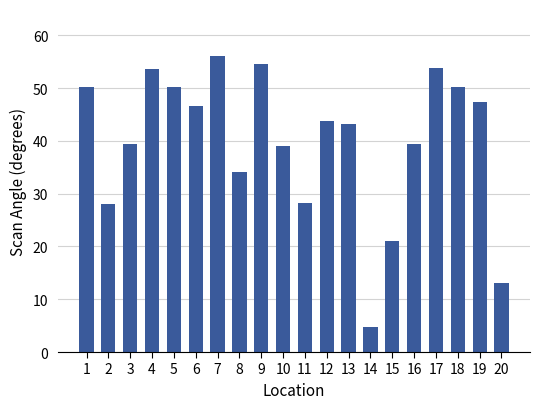

Read the value at 19.

47.3